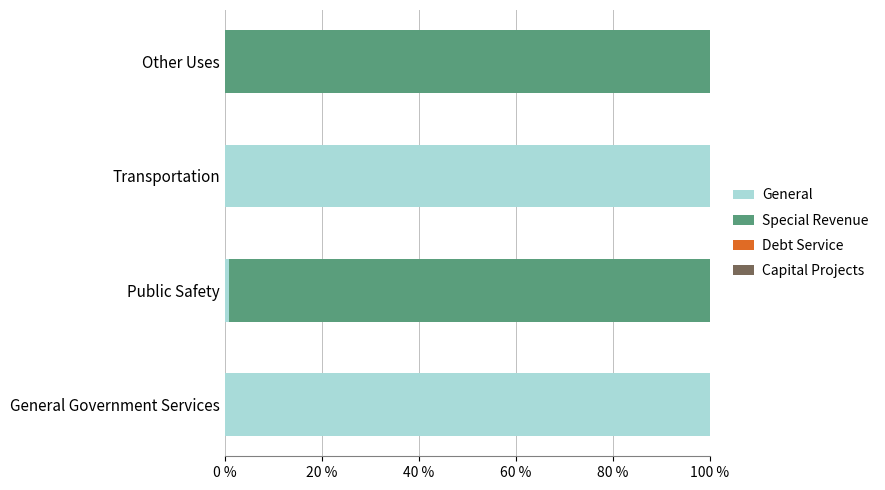

What is the total value across all series at Transportation?

100.0